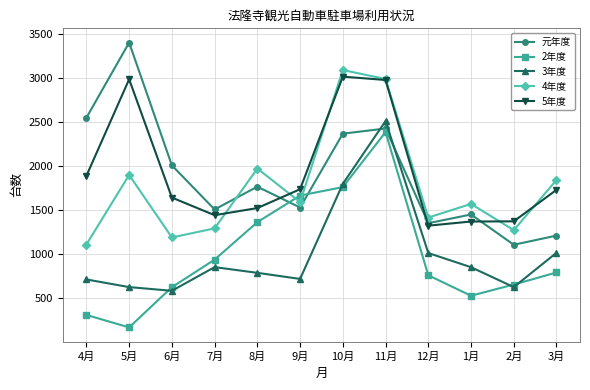

At 5月, list the series in order from smallest to largest.

2年度, 3年度, 4年度, 5年度, 元年度